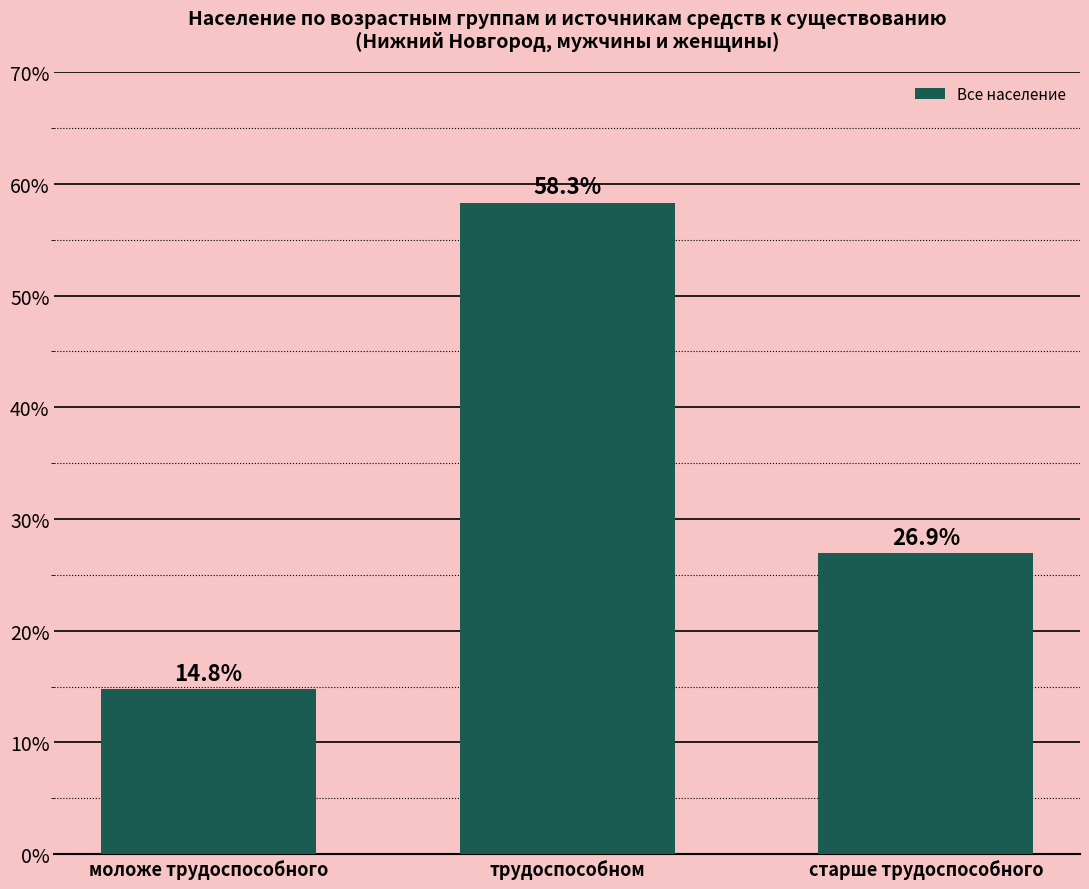

Which has a higher value, трудоспособном or моложе трудоспособного?

трудоспособном